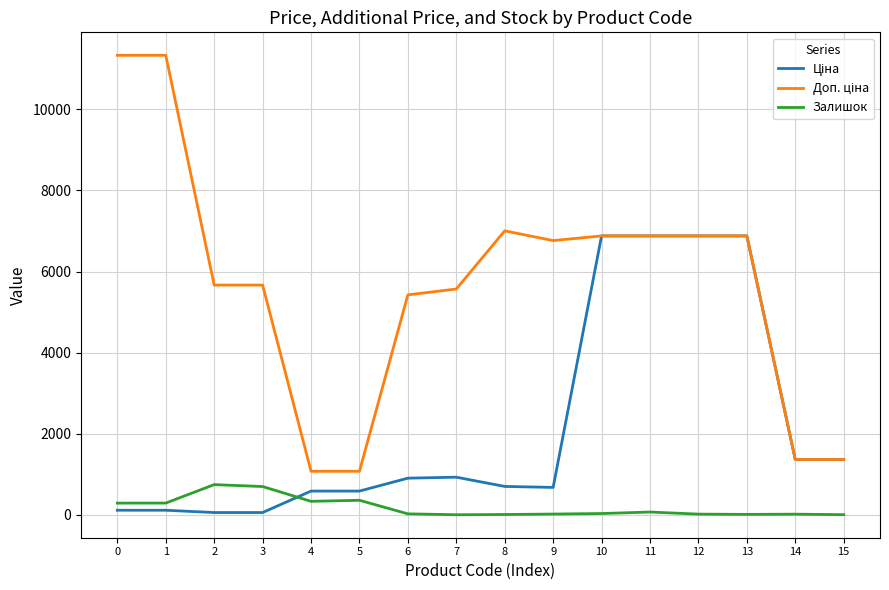

Which series changed the most between 2 and 9?

Доп. ціна